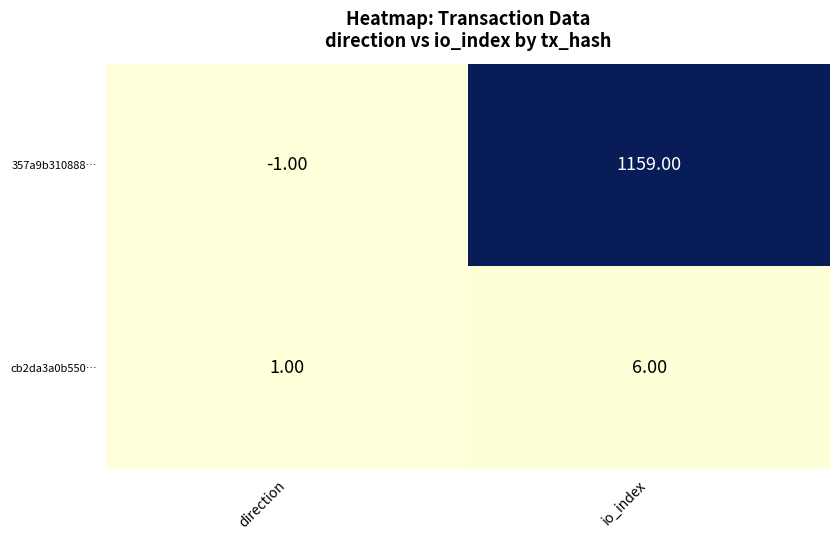

What is the greatest value displayed?

1159